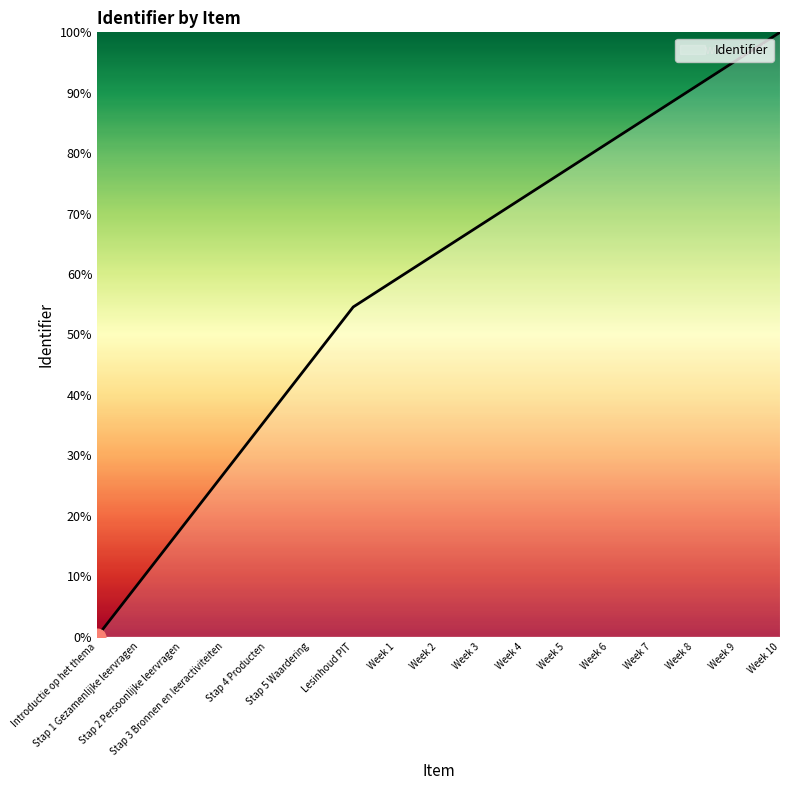

What is the greatest value displayed?

100.0